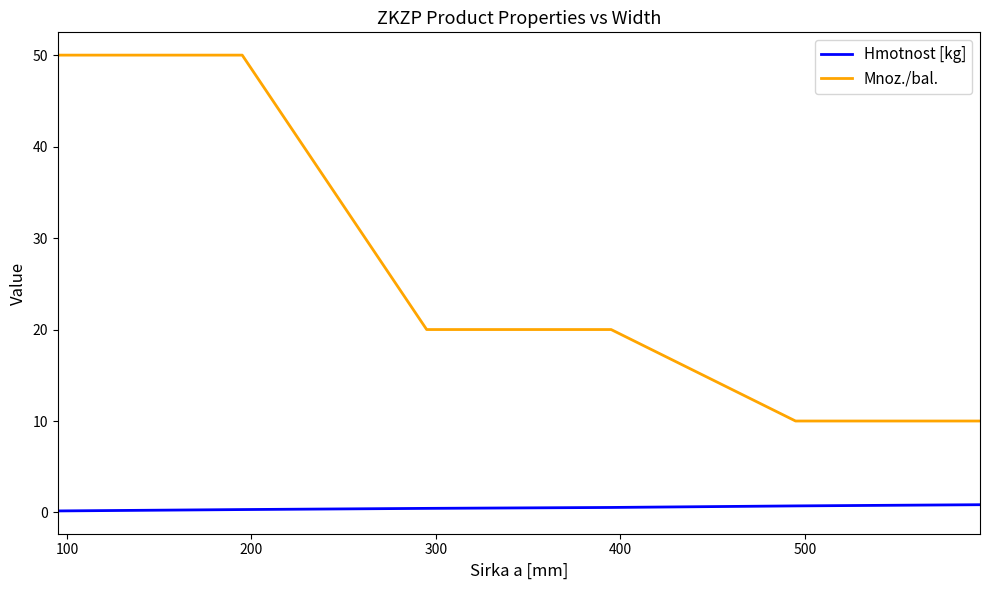

Which series has the widest spread of values?

Mnoz./bal.